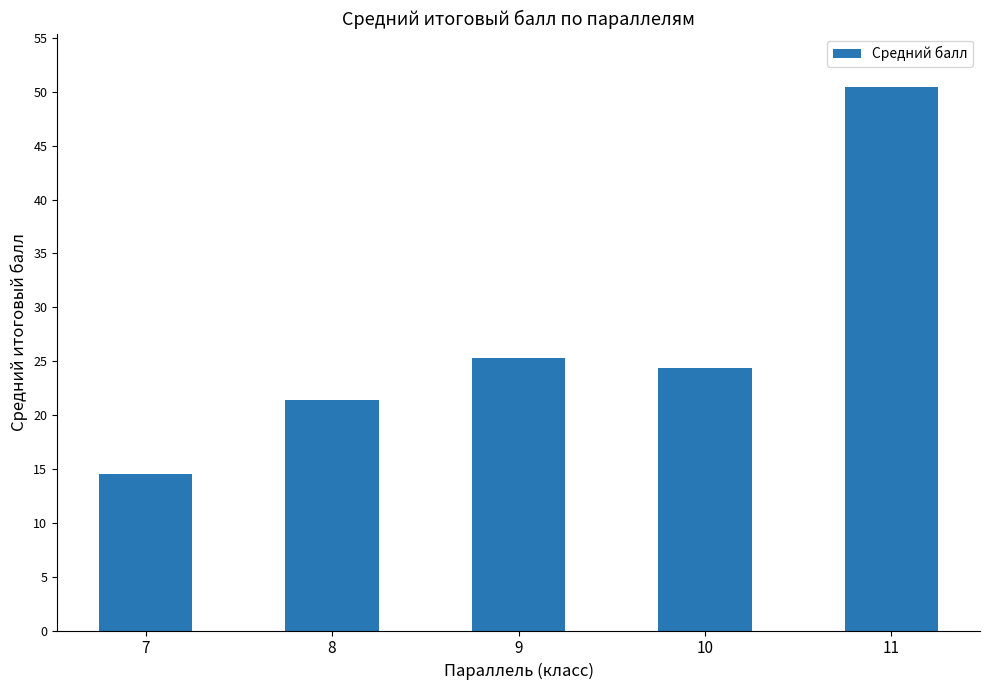

Are the bars grouped side by side (vs. stacked)?

No